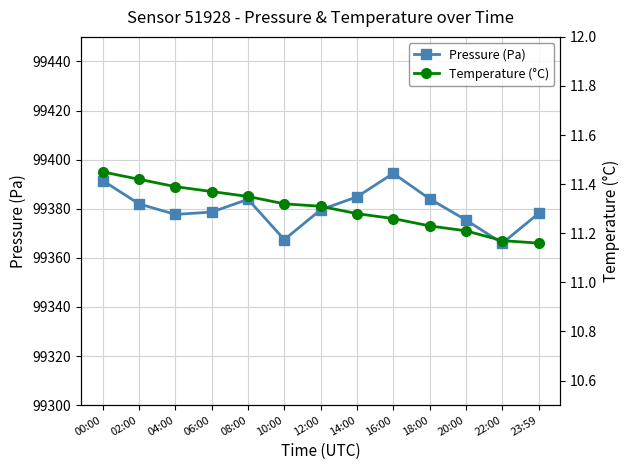

In Pressure (Pa), how many points are lower than both neighbors (excluding endpoints)?

3